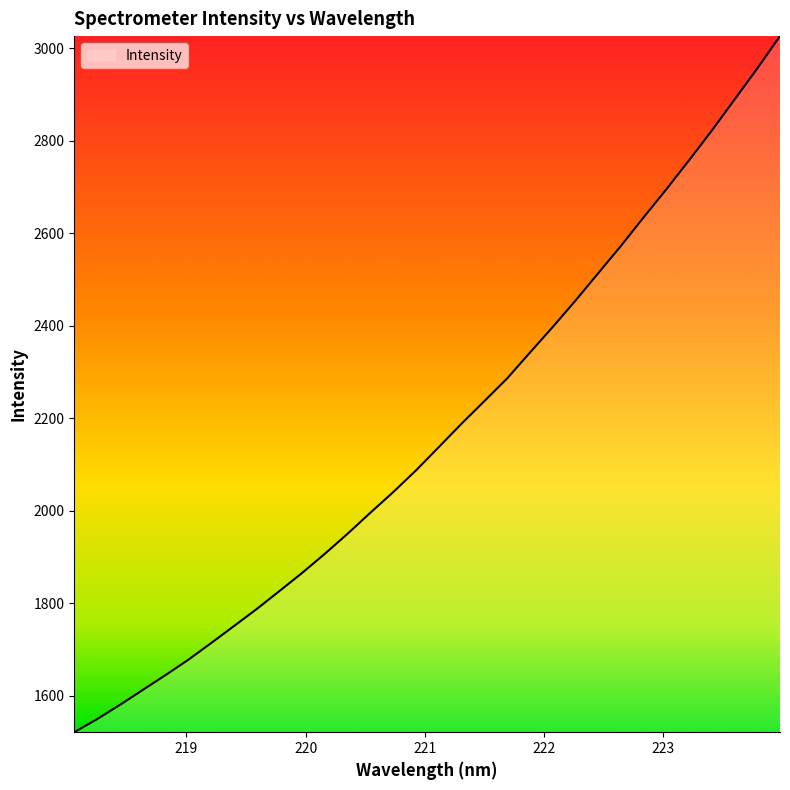

What is the maximum value shown in the chart?

3026.0